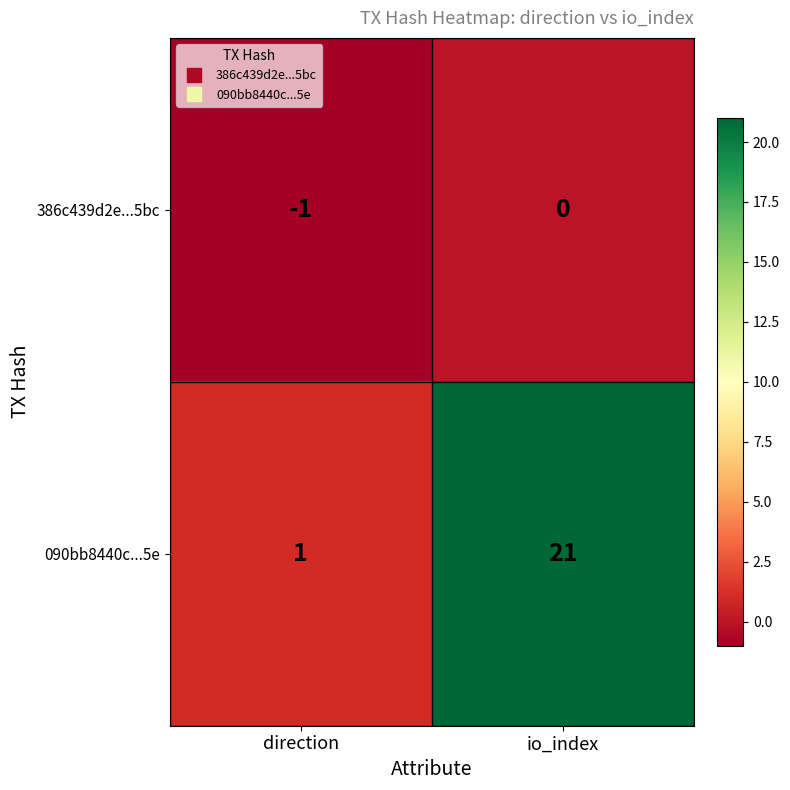

At which label is 386c439d2e...5bc closest to 0?

io_index